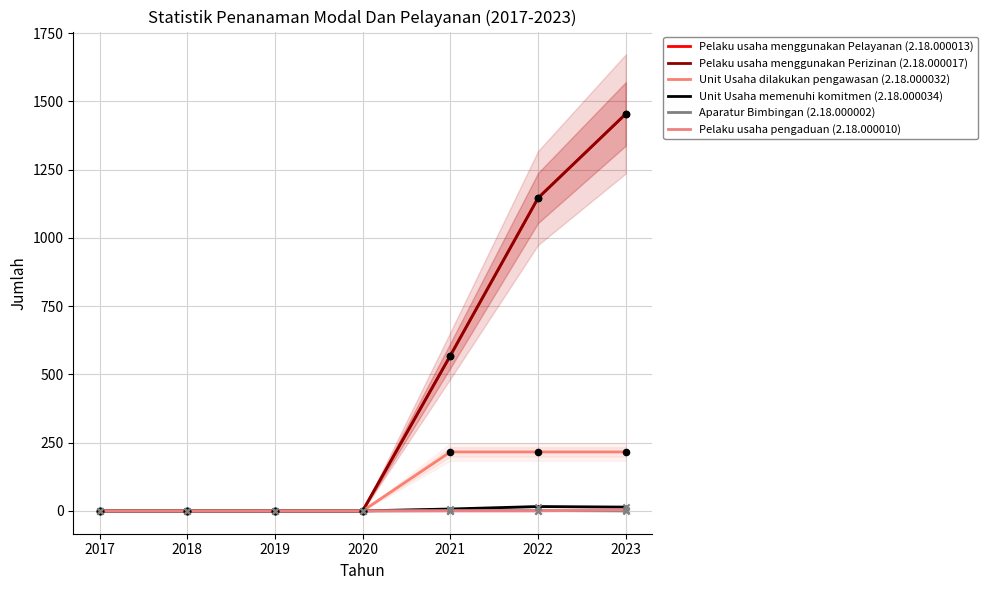

At which category is the sum across all series the highest?

2023